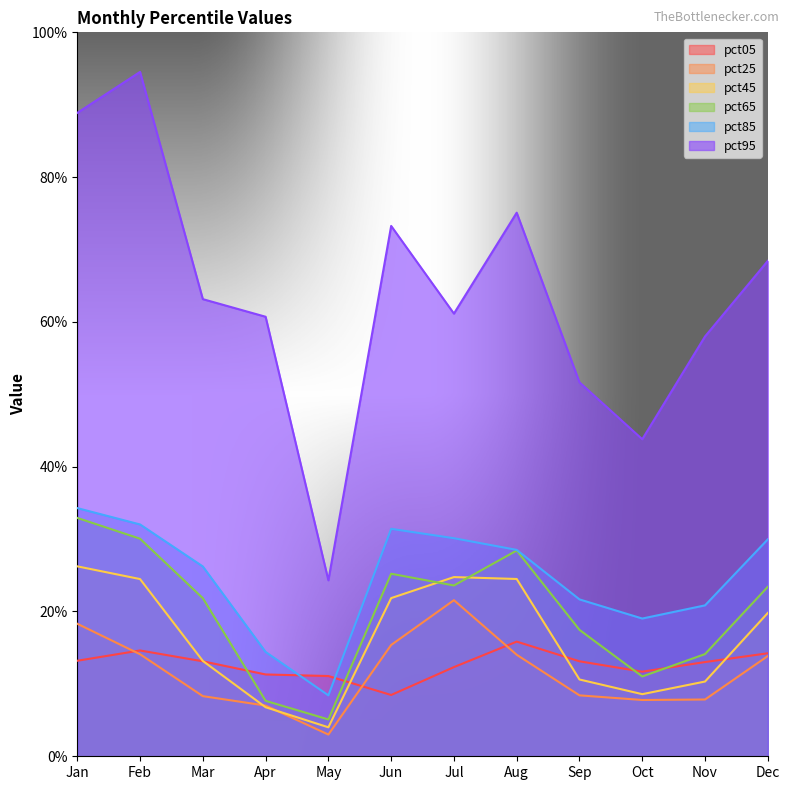

In pct25, how many points are higher than both neighbors (excluding endpoints)?

1